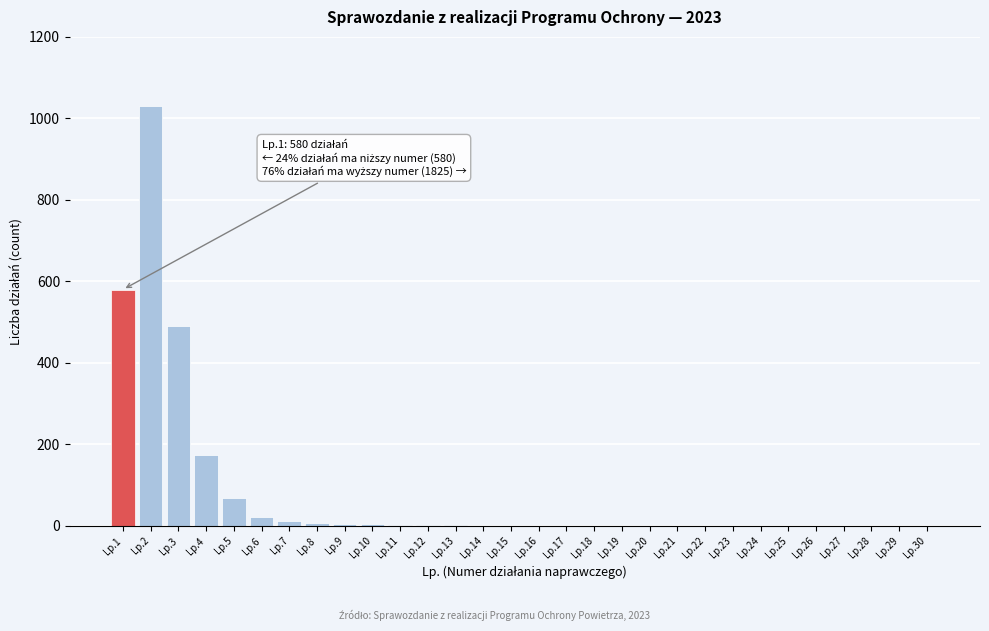

Where is the data nearest to the value 515?

Lp.3